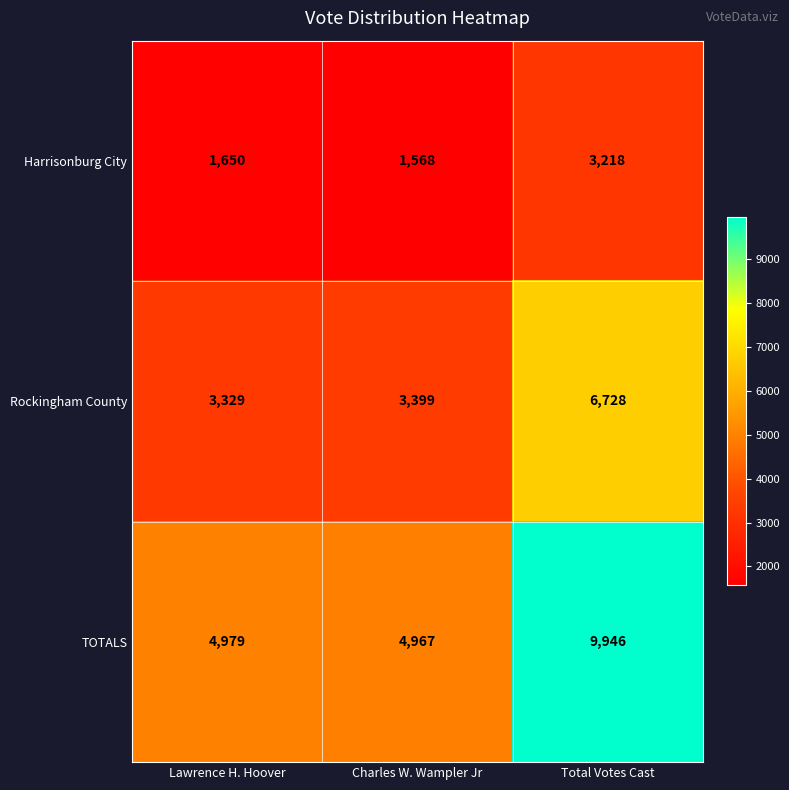

Between Lawrence H. Hoover and Charles W. Wampler Jr, which series saw the biggest shift?

Harrisonburg City